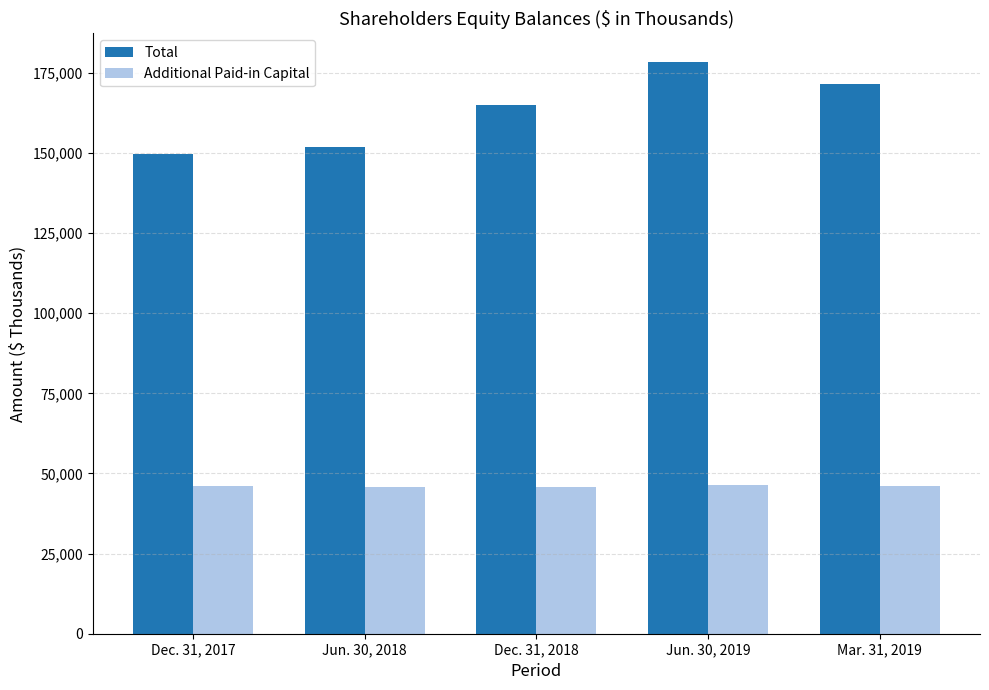

What is the label of the 4th bar from the right?

Jun. 30, 2018